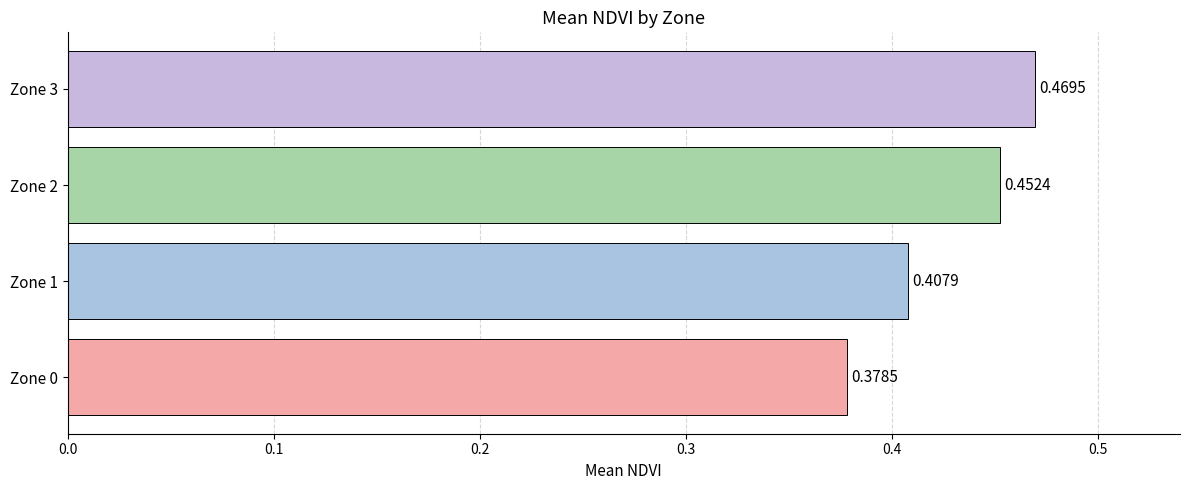

What is the sum of all values?

1.7